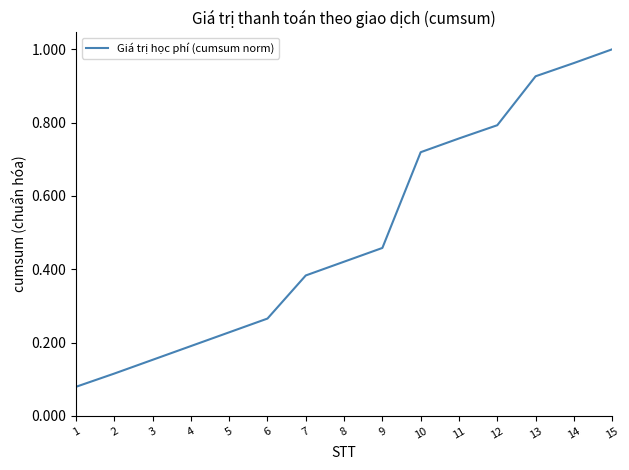

Between 4 and 9, which is larger?

9